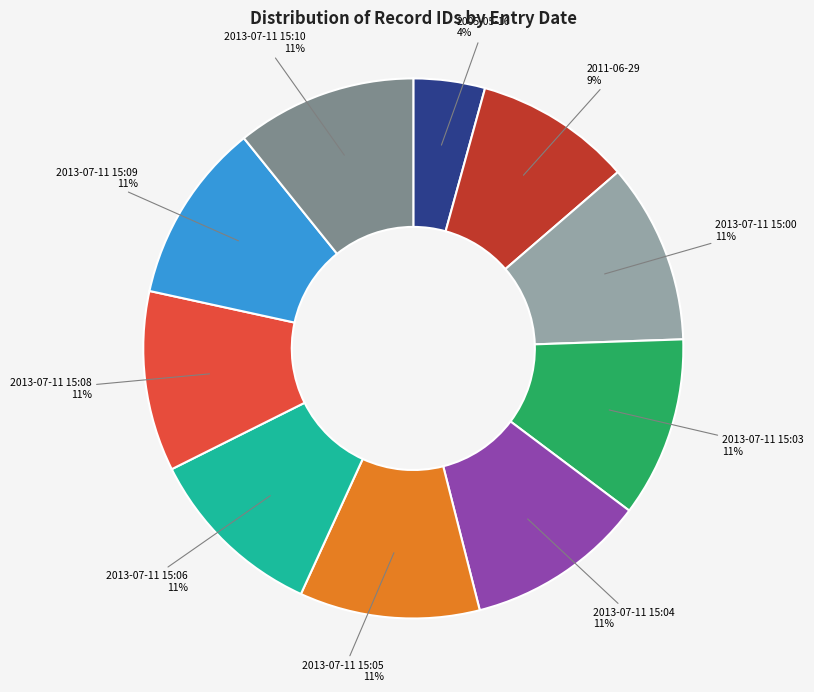

What percentage is the 2013-07-11 15:10 slice, to the nearest percent?

11%